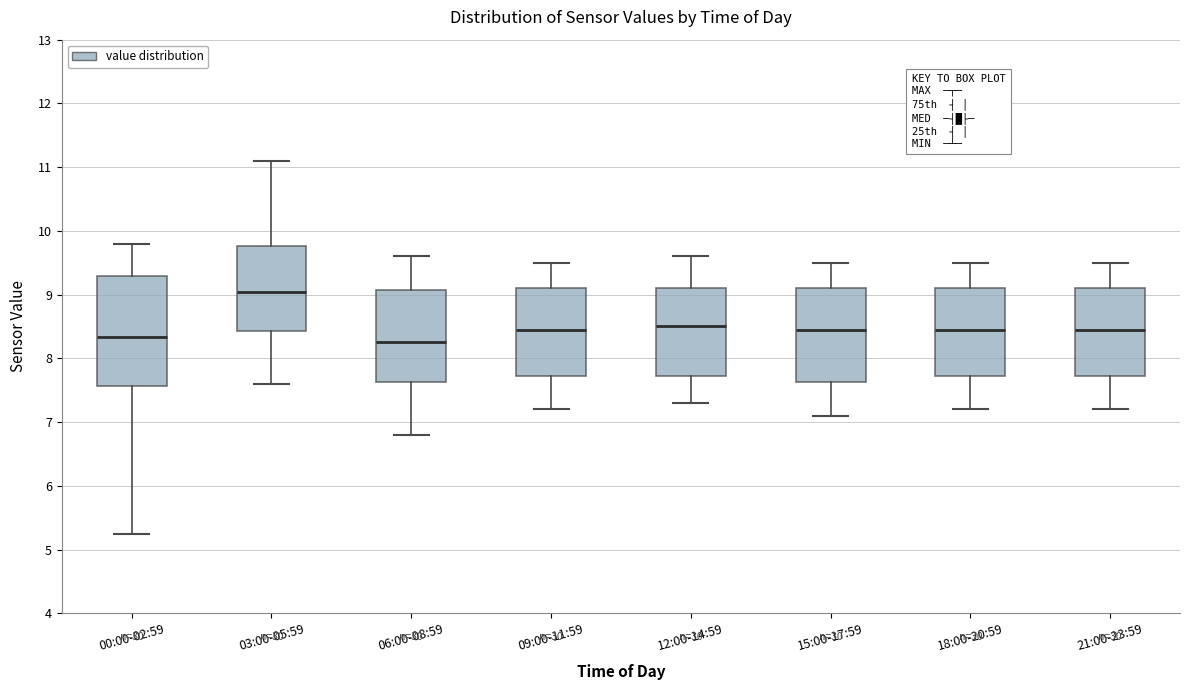

Reading left to right, read every box against the y-axis: the position of its median line, the range the box covers, and the ends of its whiskers. The values are not printed on the chart, so give them approximately, as read against the axis.

00:00-02:59: median 8.3, box 7.6 to 9.3, whiskers 5.3 to 9.8
03:00-05:59: median 9.0, box 8.4 to 9.8, whiskers 7.6 to 11.1
06:00-08:59: median 8.3, box 7.6 to 9.1, whiskers 6.8 to 9.6
09:00-11:59: median 8.5, box 7.7 to 9.1, whiskers 7.2 to 9.5
12:00-14:59: median 8.5, box 7.7 to 9.1, whiskers 7.3 to 9.6
15:00-17:59: median 8.5, box 7.6 to 9.1, whiskers 7.1 to 9.5
18:00-20:59: median 8.5, box 7.7 to 9.1, whiskers 7.2 to 9.5
21:00-23:59: median 8.5, box 7.7 to 9.1, whiskers 7.2 to 9.5